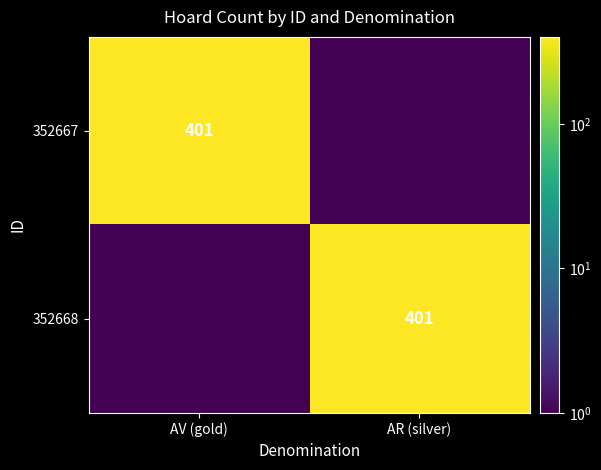

Is it true that 352668 equals 401.0 at AR (silver)?

True